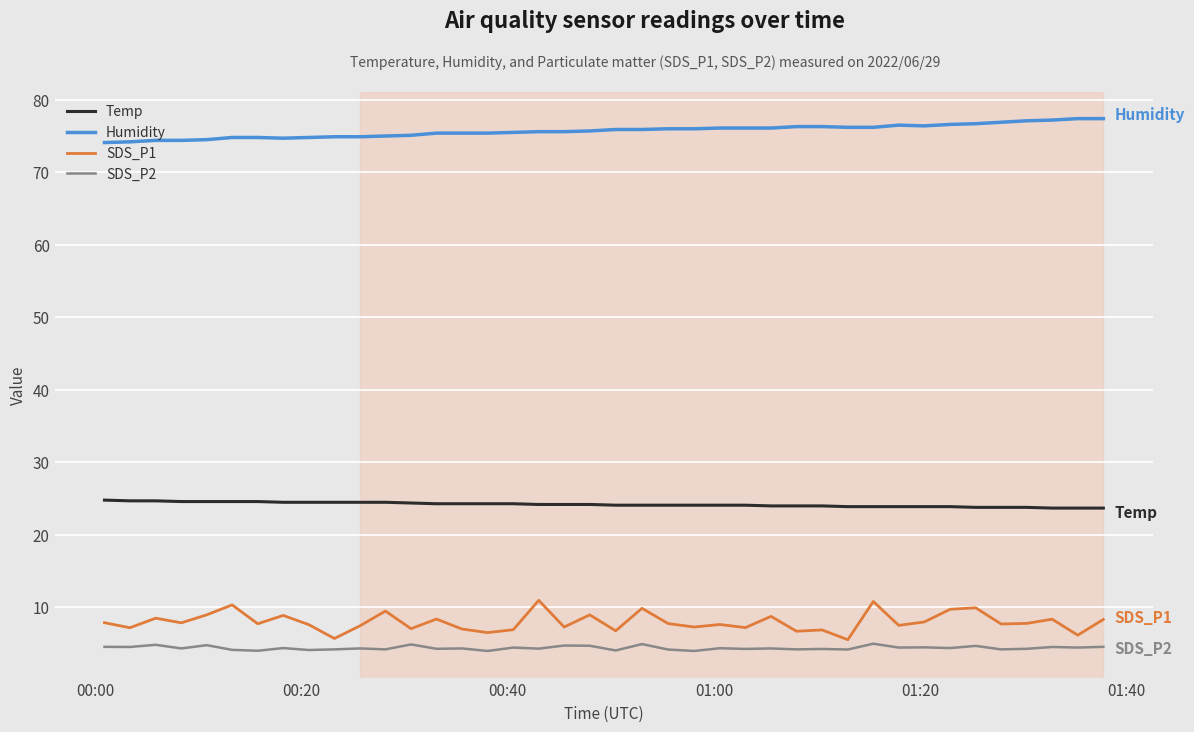

Which series has the largest total across all categories?

Humidity